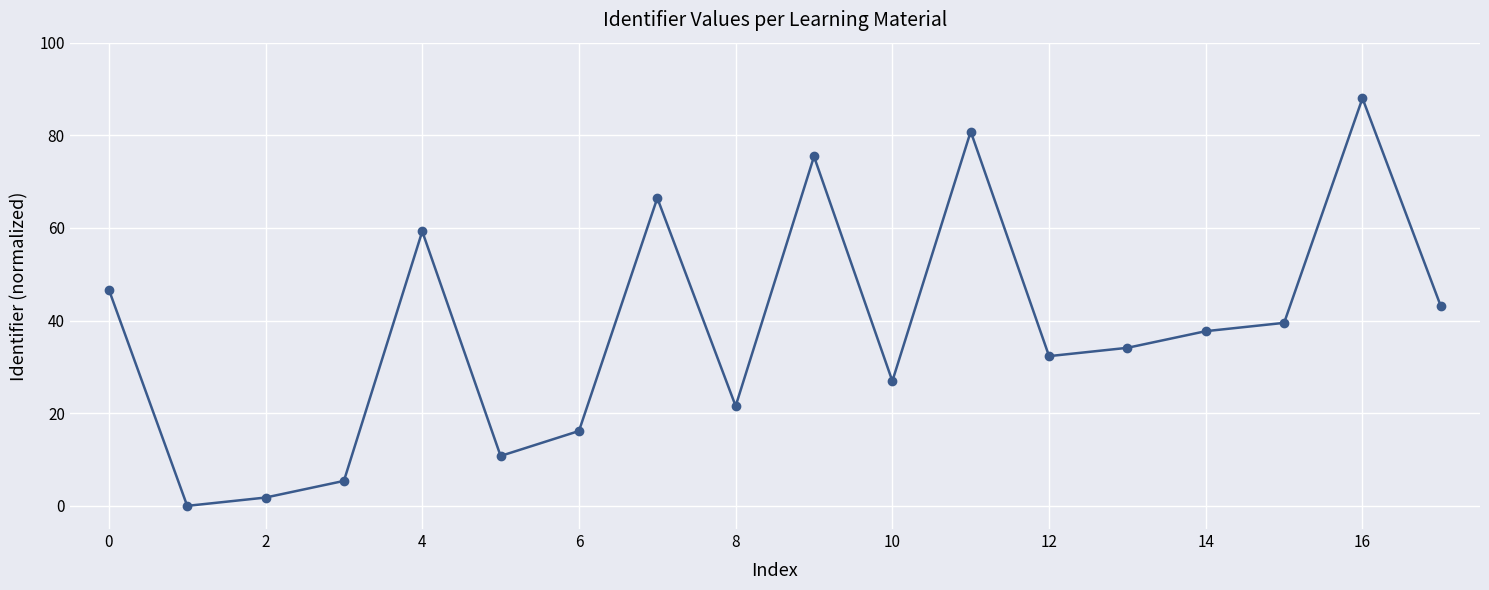

What is the value of the 14th point from the left?

34.1